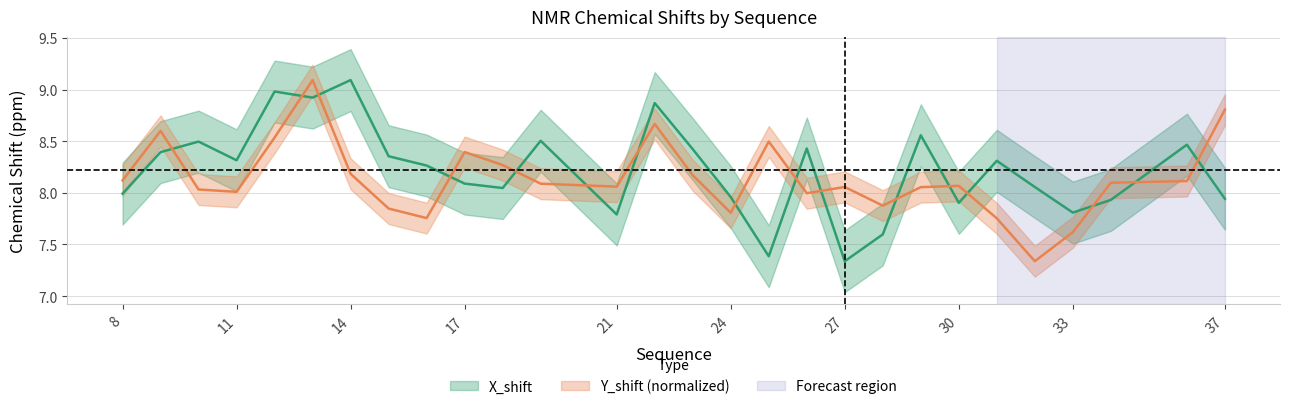

Is the value of X_shift at 14 greater than the value of Y_shift at 9?

Yes